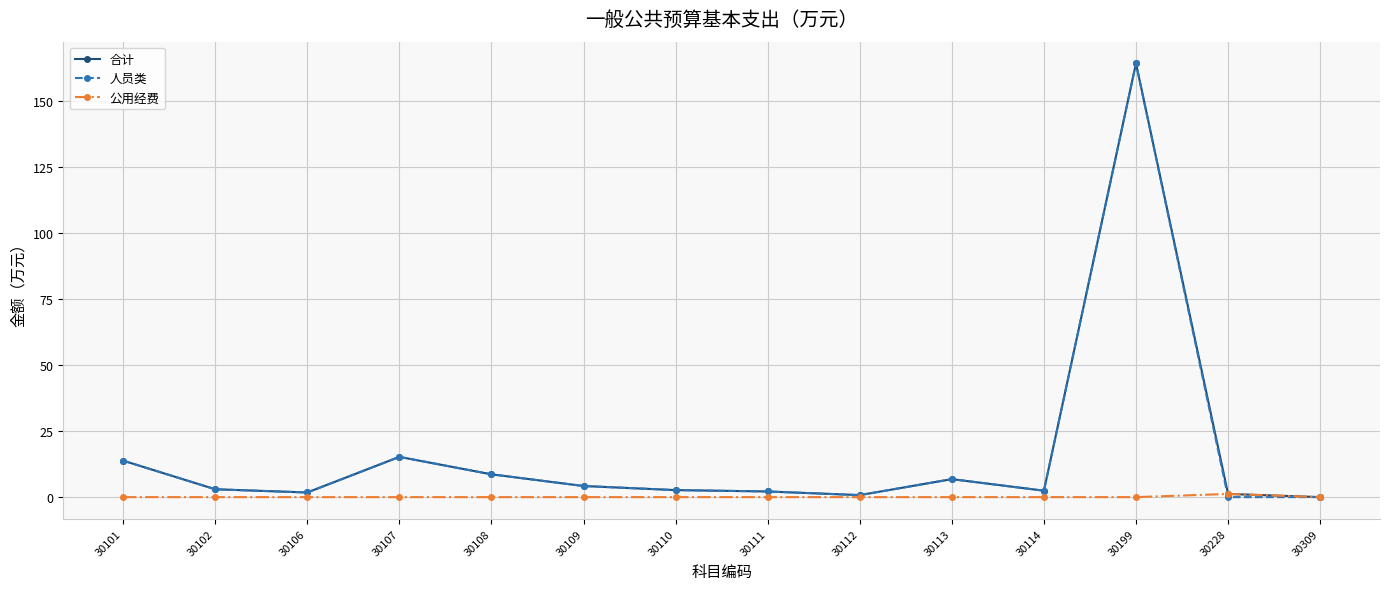

Which series changed the most between 30199 and 30228?

人员类